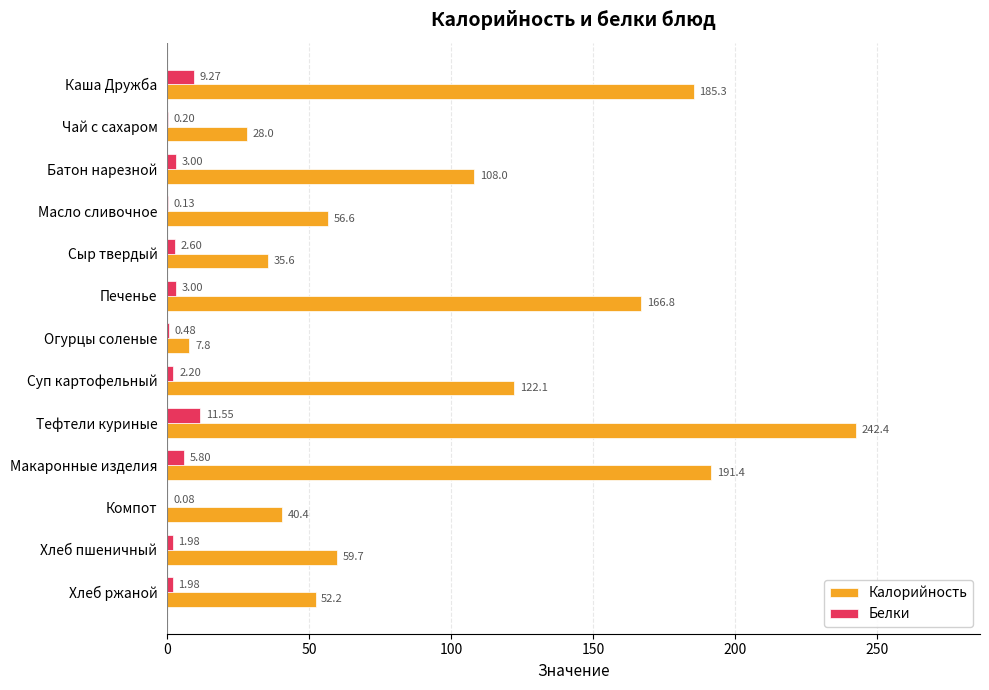

What is the sum of the Белки values at Макаронные изделия and Суп картофельный?

8.0